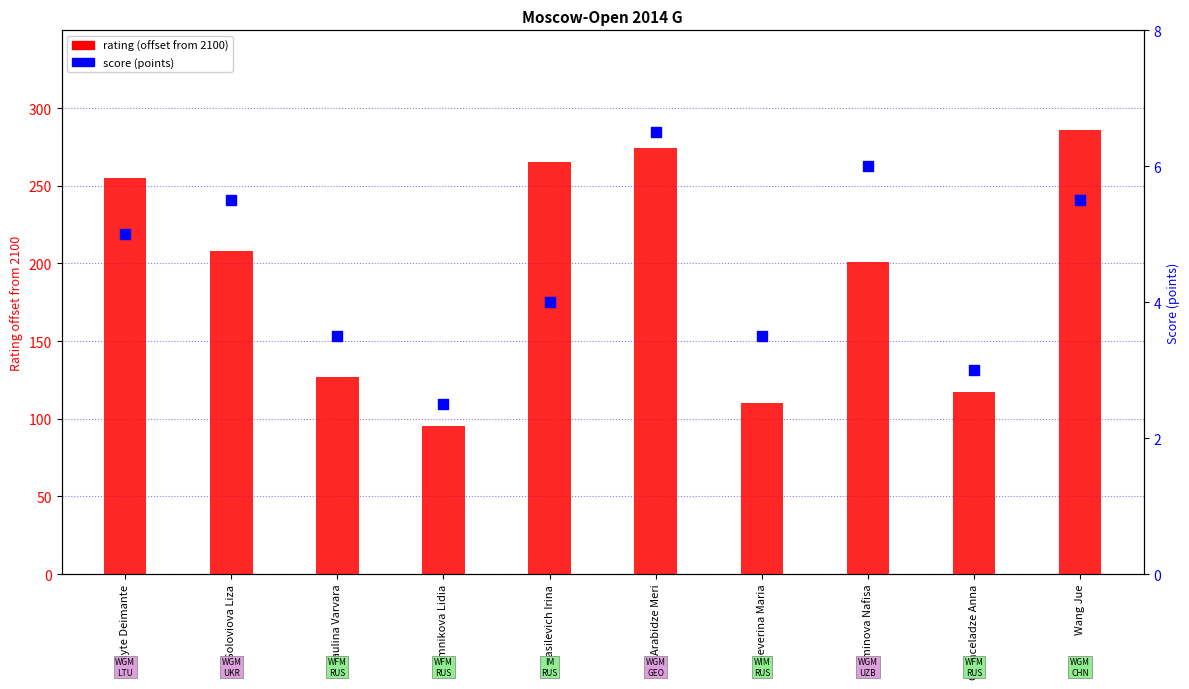

Is the value of rating (offset from 2100) at Severina Maria greater than the value of score (points) at Soloviova Liza?

Yes